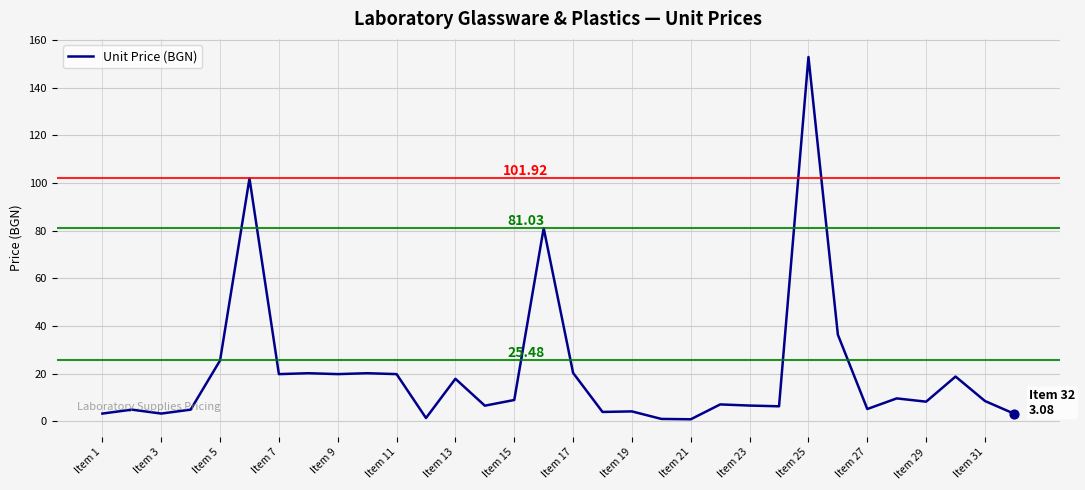

What is the difference between the maximum and minimum values?

152.1